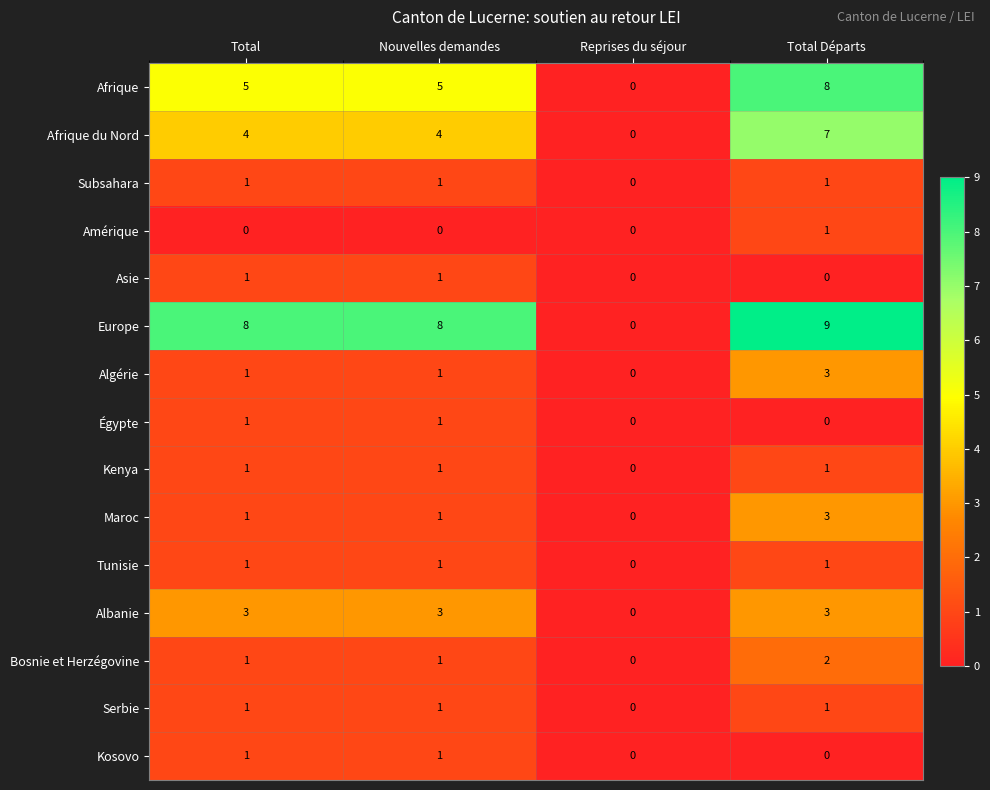

What is the sum of all Europe values?

25